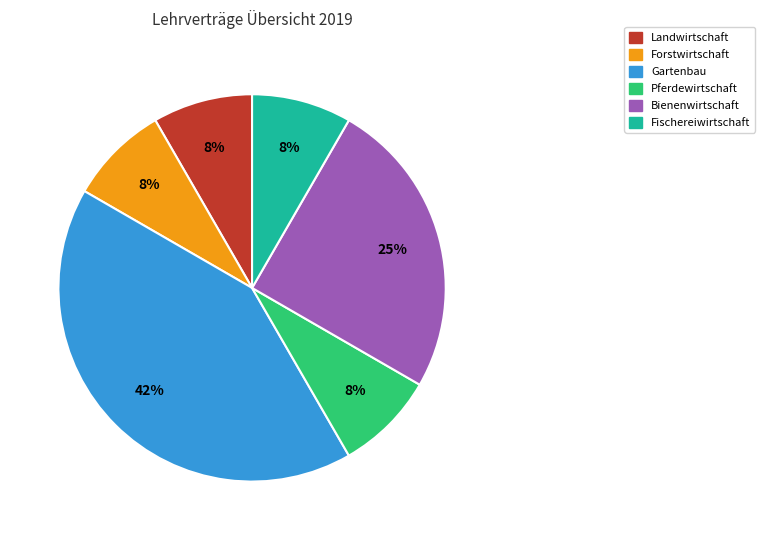

Is there a majority slice in this chart?

No